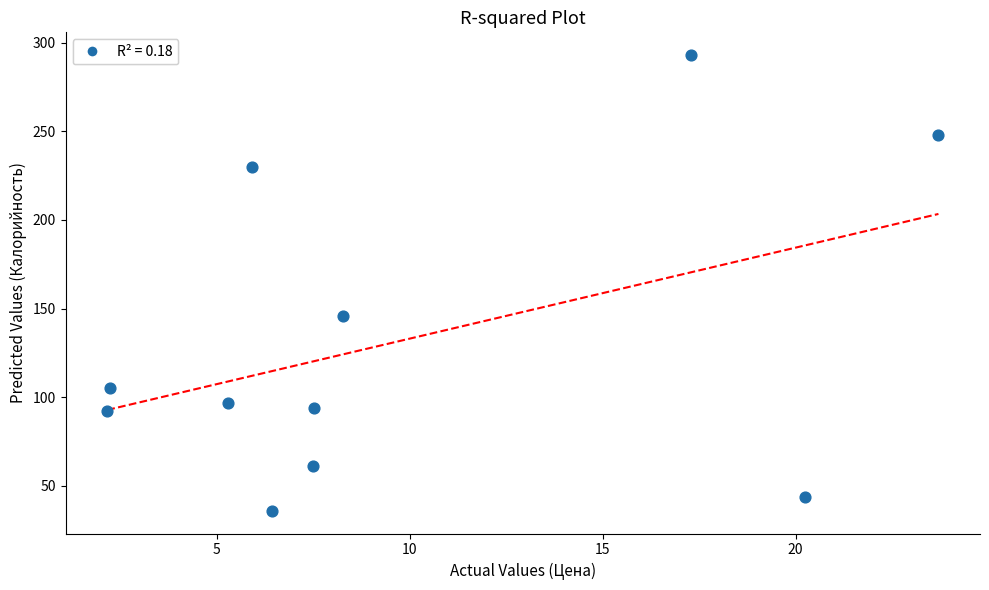

What Y value in the scatter plot is closest to 164?

146